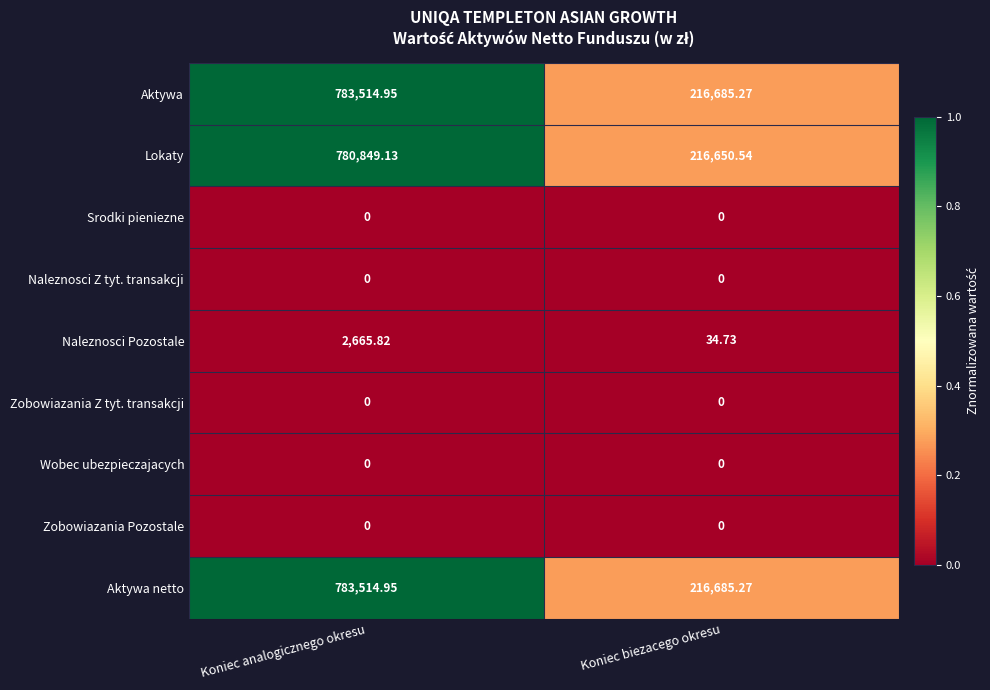

At how many categories does at least one series exceed 0?

2